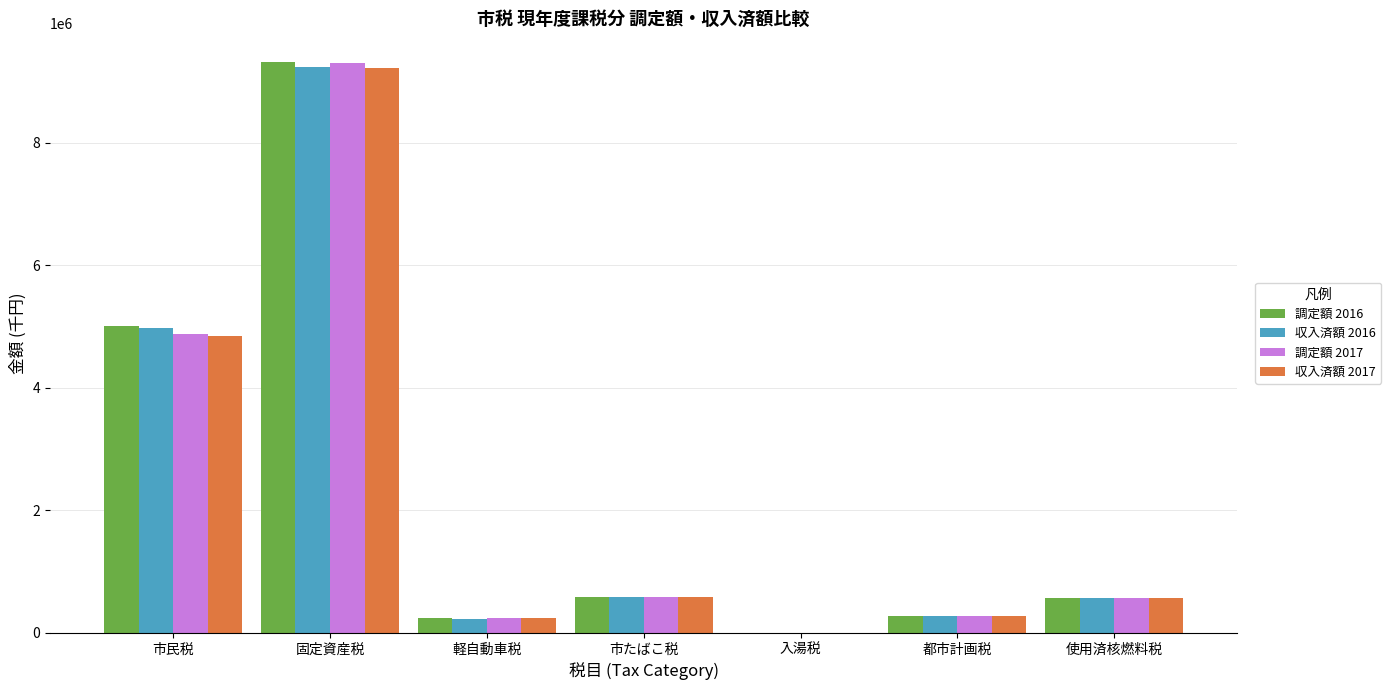

True or false: 収入済額 2017 has a value of 16433471 at 固定資産税.

False